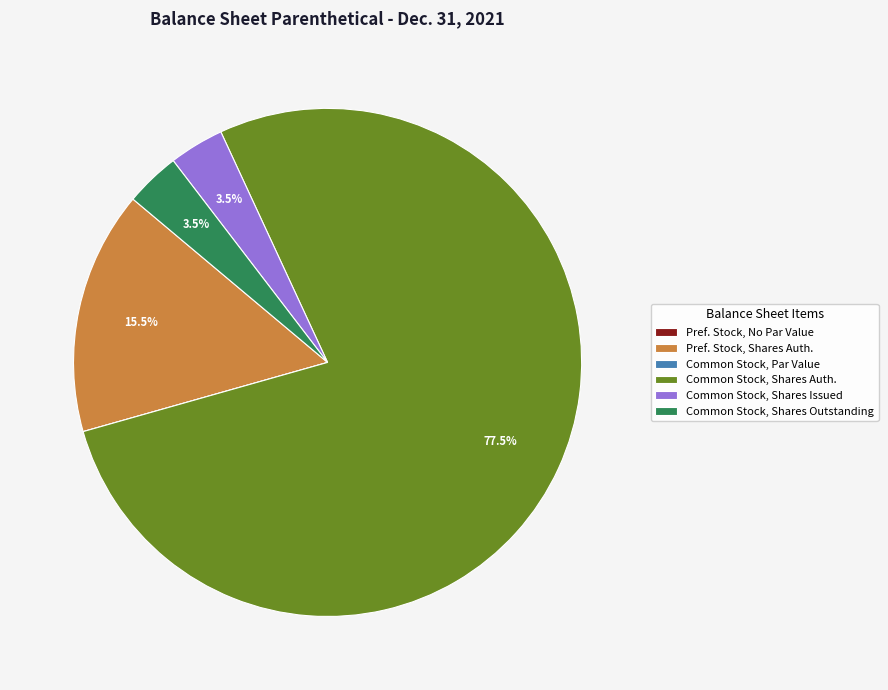

To the nearest percent, what is the average slice percentage?

17%